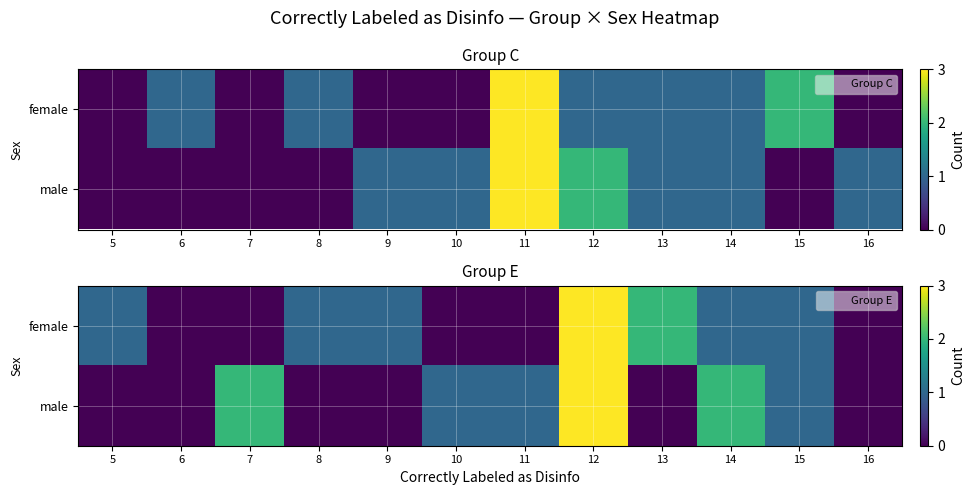

What is the greatest value displayed?

3